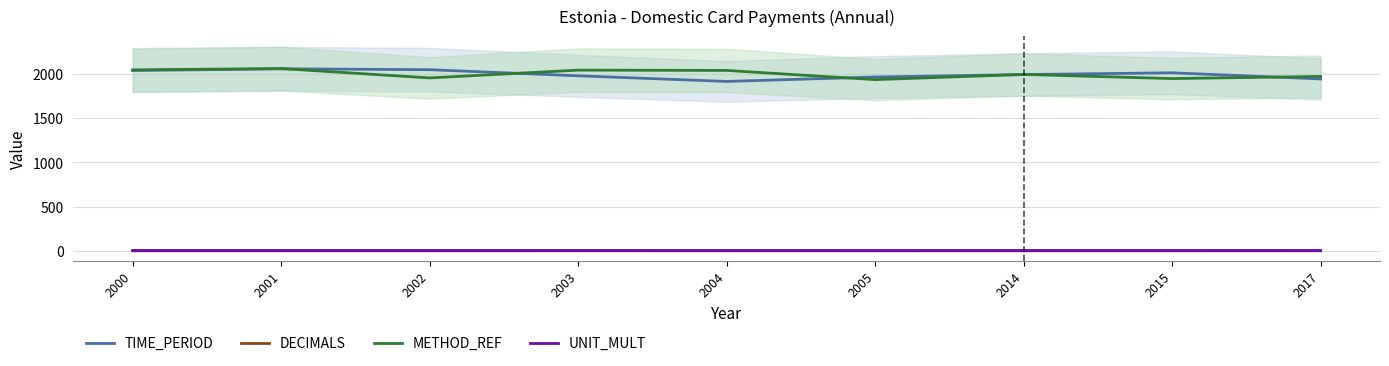

Is the value of UNIT_MULT at 2000 greater than the value of METHOD_REF at 2005?

No